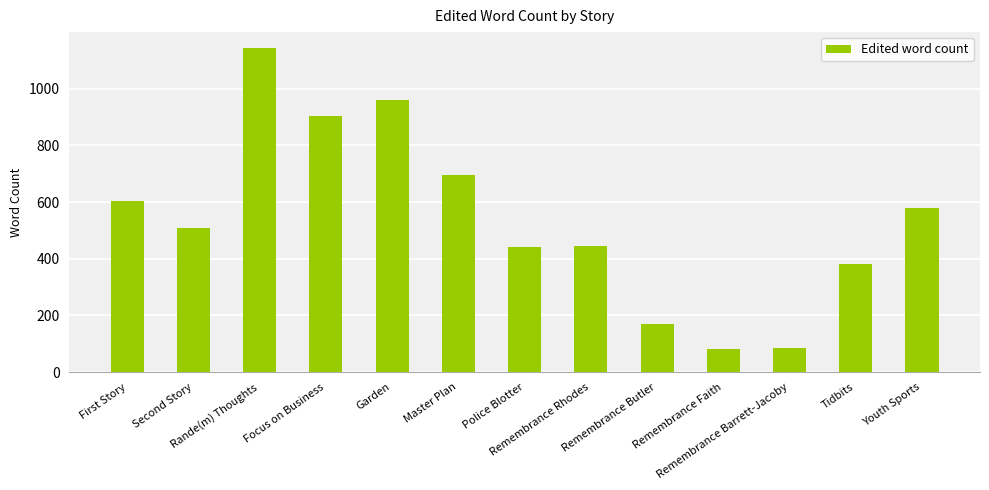

What is the greatest value displayed?

1142